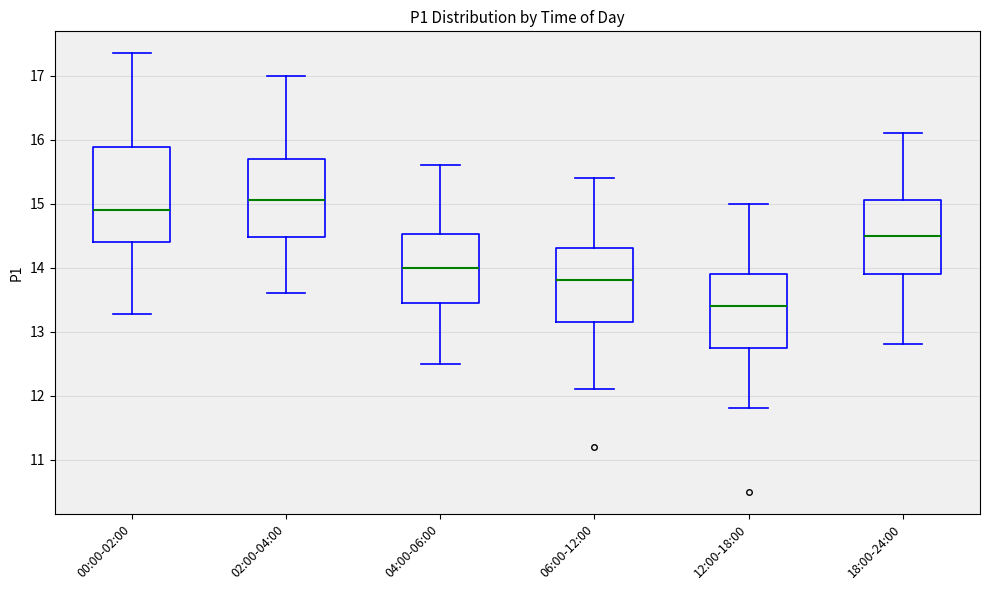

Which box is the tallest, from its lower edge to its upper edge?

00:00-02:00